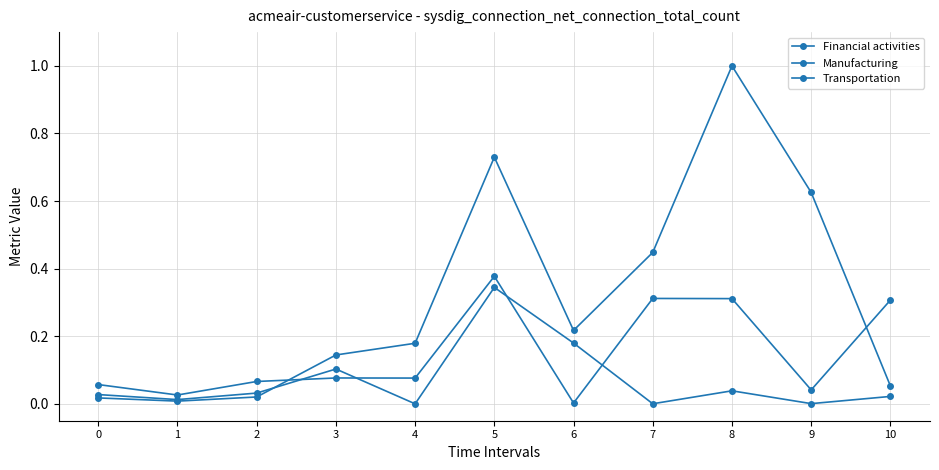

Reading left to right, extract all data points from this chart.

Financial activities: 0=0.0	1=0.0	2=0.0	3=0.1	4=0.2	5=0.7	6=0.2	7=0.4	8=1.0	9=0.6	10=0.1
Manufacturing: 0=0.1	1=0.0	2=0.1	3=0.1	4=0.1	5=0.4	6=0.0	7=0.3	8=0.3	9=0.0	10=0.3
Transportation: 0=0.0	1=0.0	2=0.0	3=0.1	4=0.0	5=0.3	6=0.2	7=0.0	8=0.0	9=0.0	10=0.0